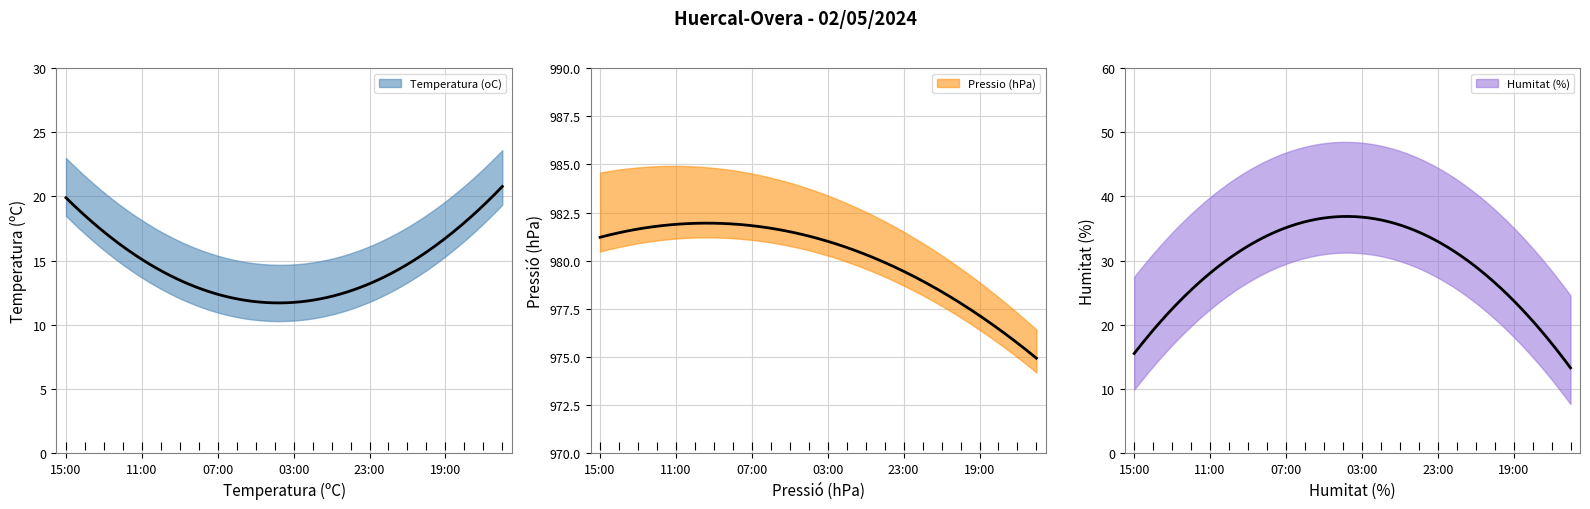

How many interior local peaks does the Humitat (%) series have?

1